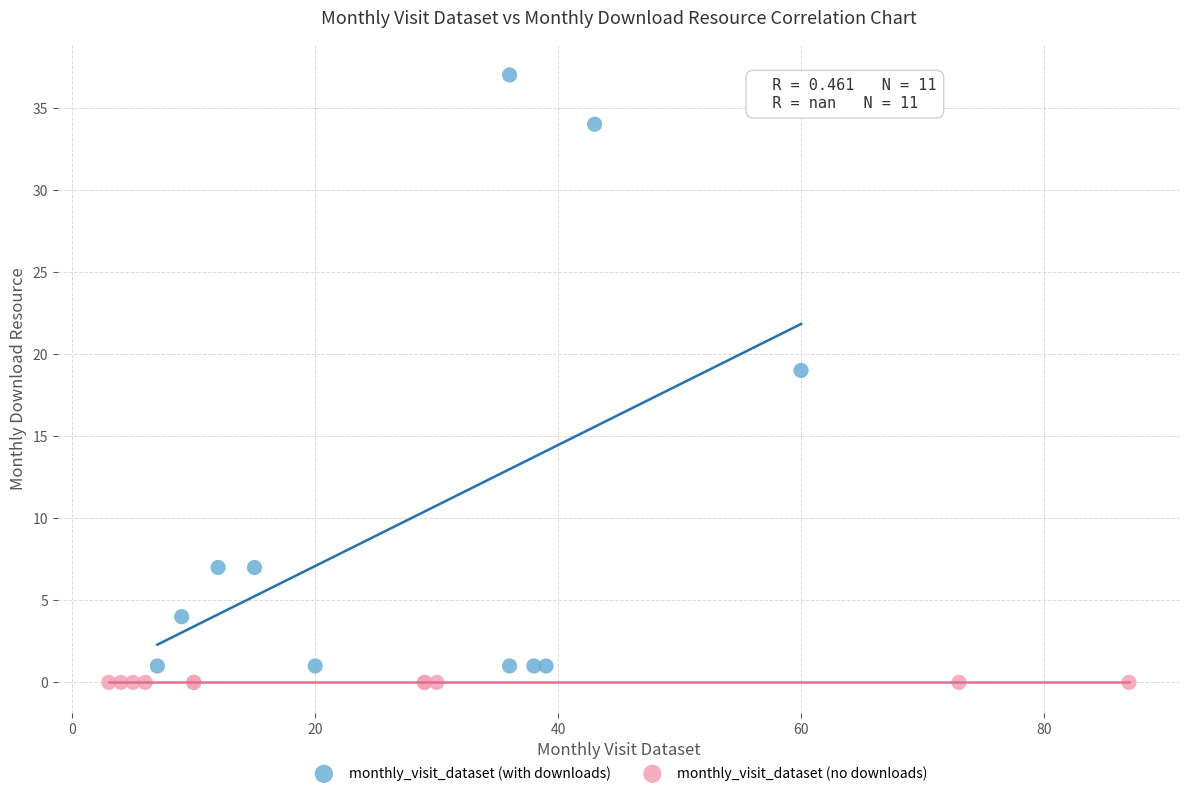

Which series reaches the maximum Y coordinate?

monthly_visit_dataset (with downloads)